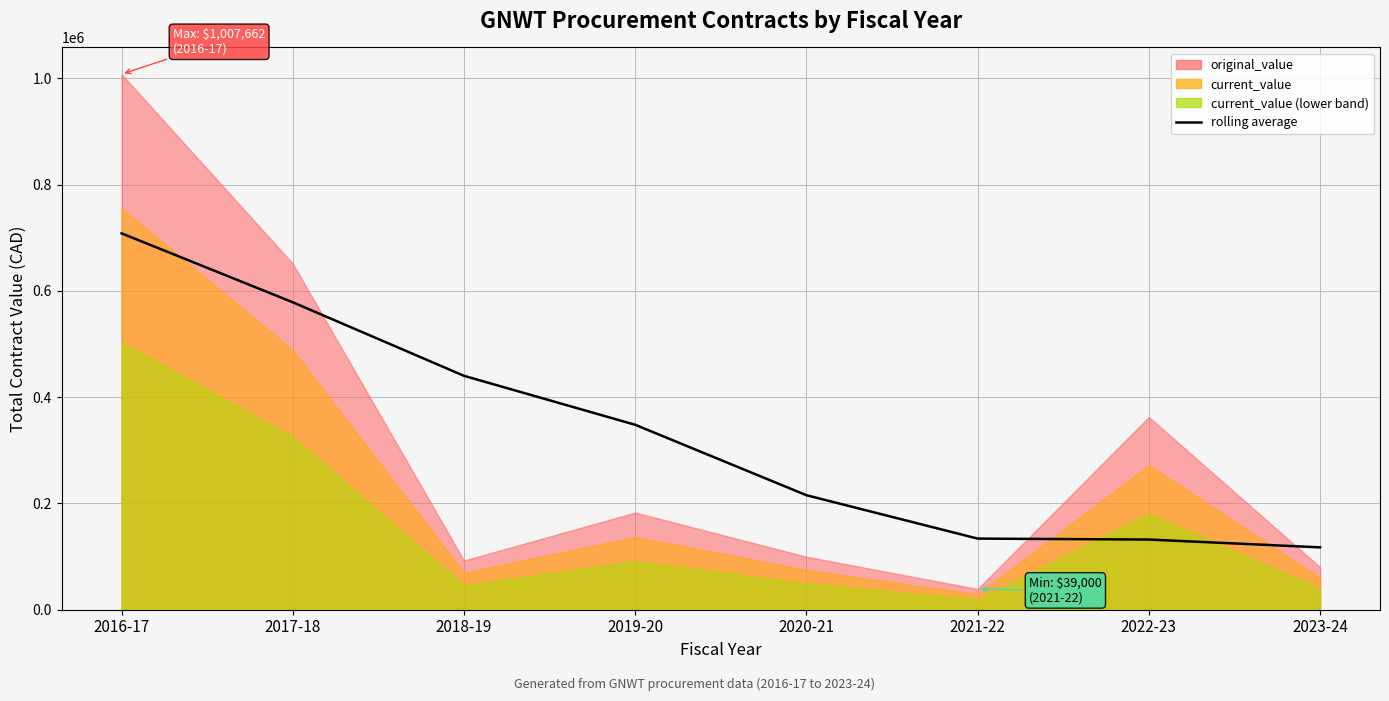

At which label is the value closest to 412780?

2018-19